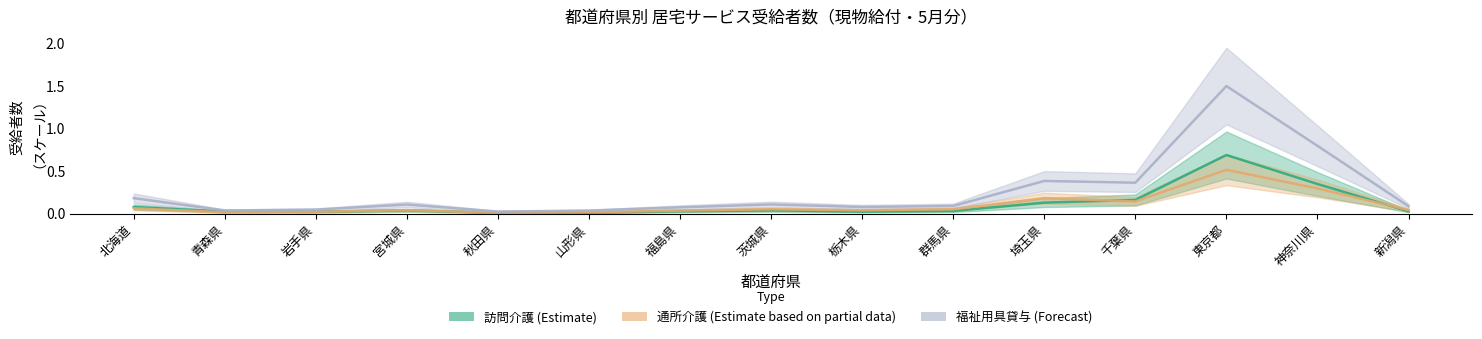

Where is 福祉用具貸与 (Forecast) nearest to the value 0?

秋田県